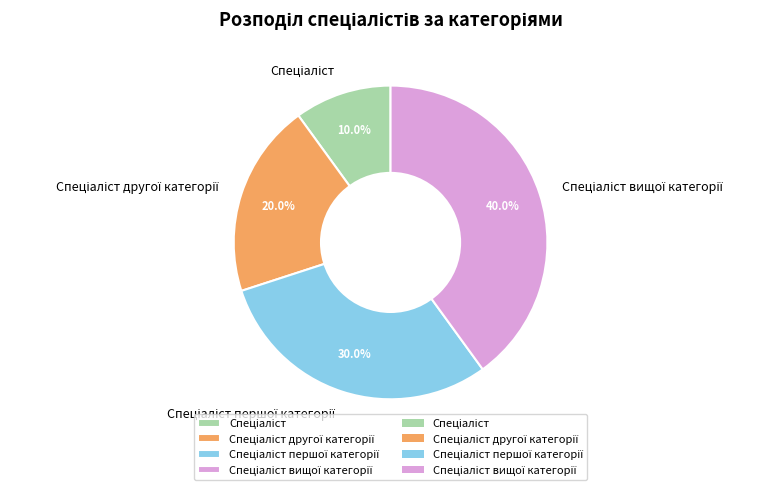

Is there a majority slice in this chart?

No